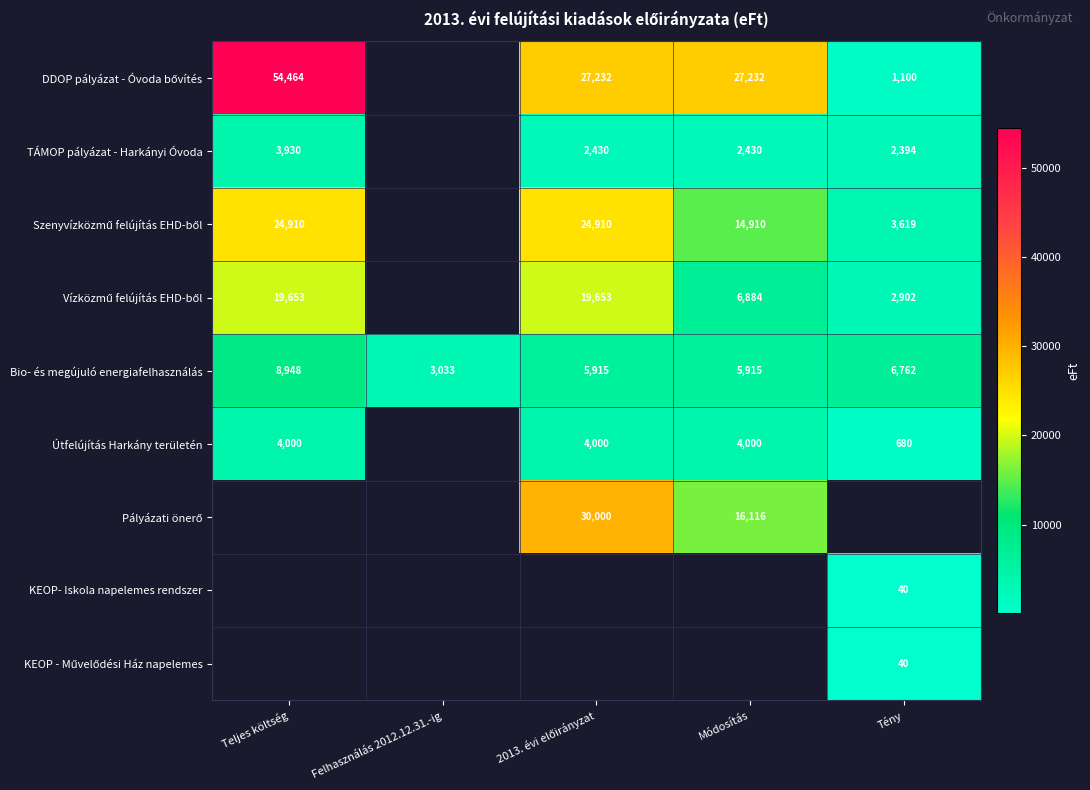

True or false: Útfelújítás Harkány területén has a value of 4000 at Módosítás.

True